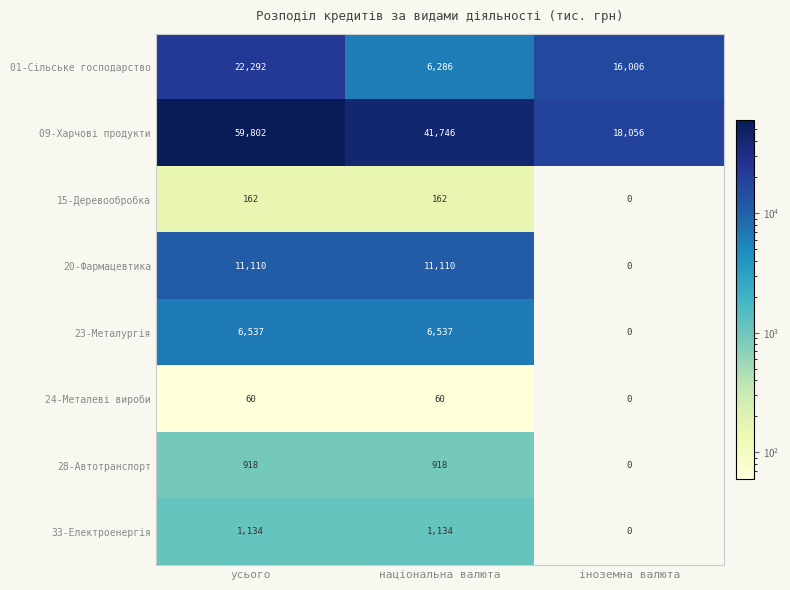

Reading right to left, what are all the values shown in this chart?

01-Сільське господарство: 16006	6286	22292
09-Харчові продукти: 18056	41746	59802
15-Деревообробка: 0	162	162
20-Фармацевтика: 0	11110	11110
23-Металургія: 0	6537	6537
24-Металеві вироби: 0	60	60
28-Автотранспорт: 0	918	918
33-Електроенергія: 0	1134	1134